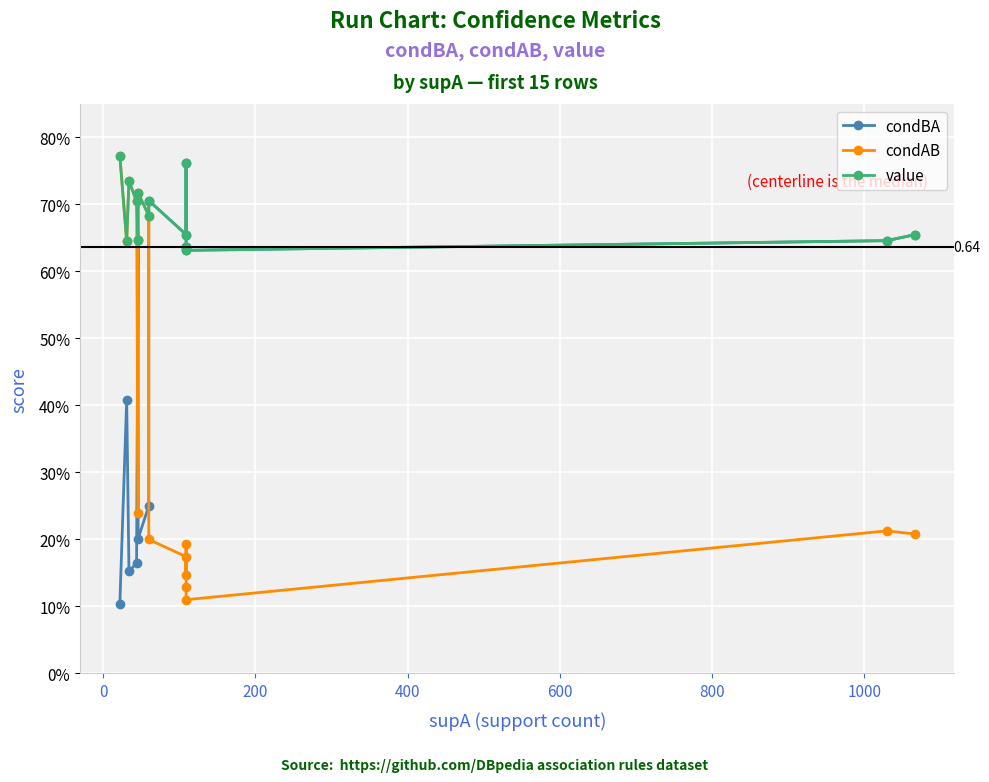

Which series has the largest range (max minus min)?

condAB